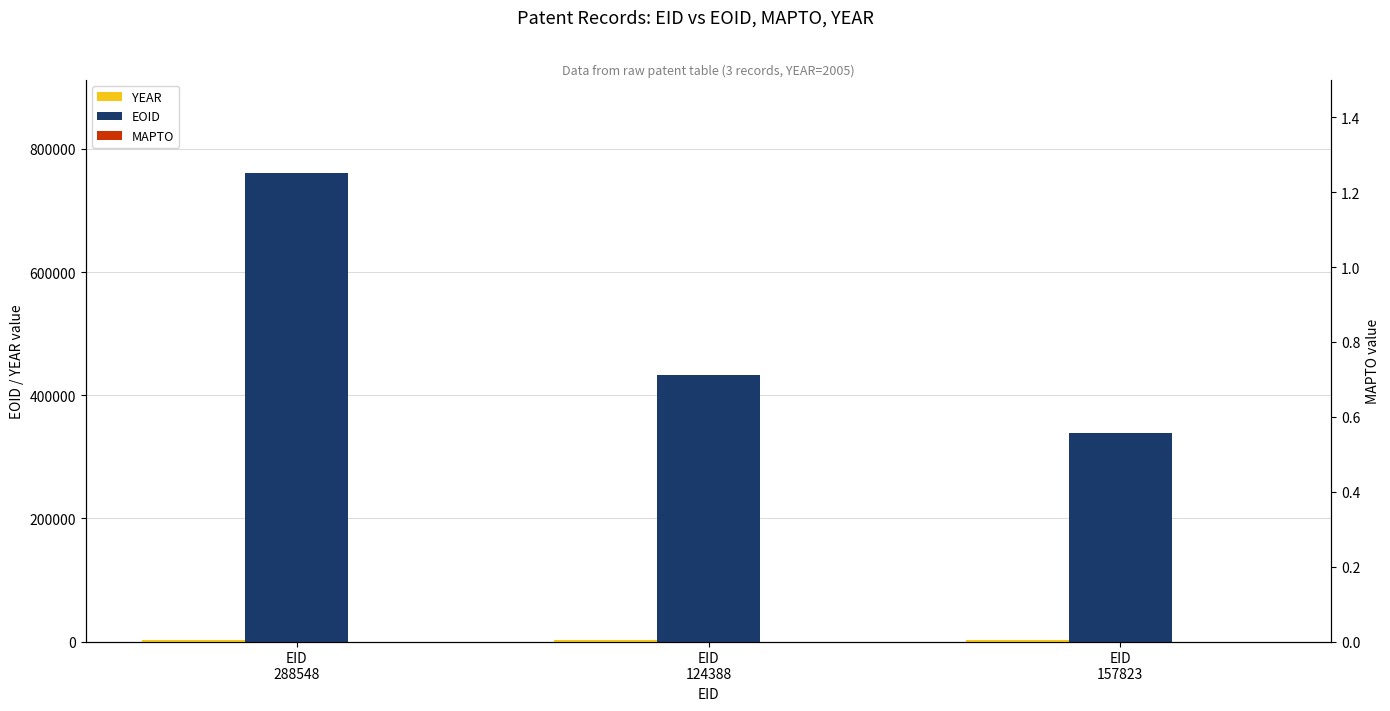

What position from the right is EID
124388?

2